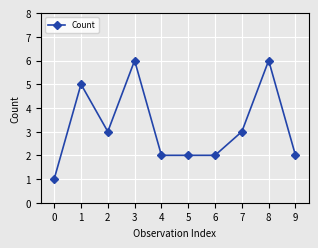

Reading left to right, extract all data points from this chart.

1	5	3	6	2	2	2	3	6	2